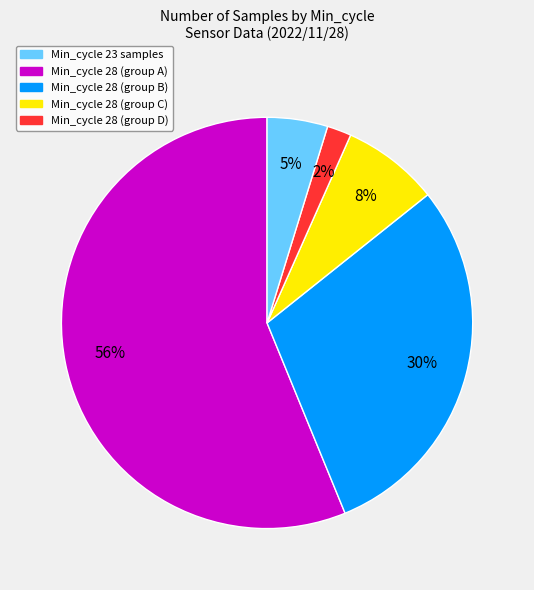

Is there a majority slice in this chart?

Yes